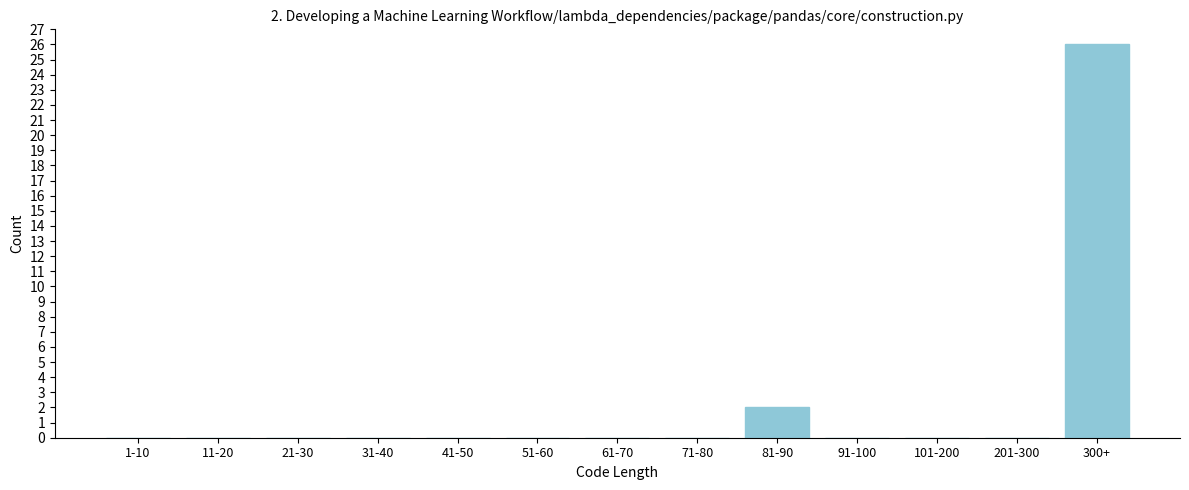

Reading left to right, transcribe all the data shown in this chart.

1-10=0	11-20=0	21-30=0	31-40=0	41-50=0	51-60=0	61-70=0	71-80=0	81-90=2	91-100=0	101-200=0	201-300=0	300+=26